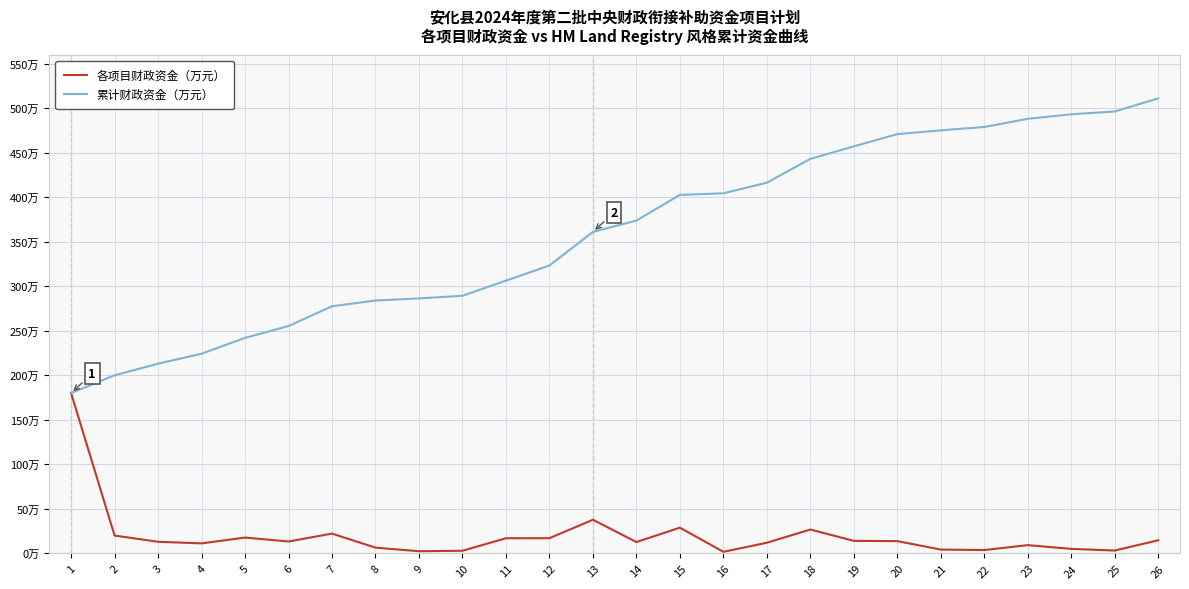

True or false: 累计财政资金（万元） and 各项目财政资金（万元） intersect in this chart.

False